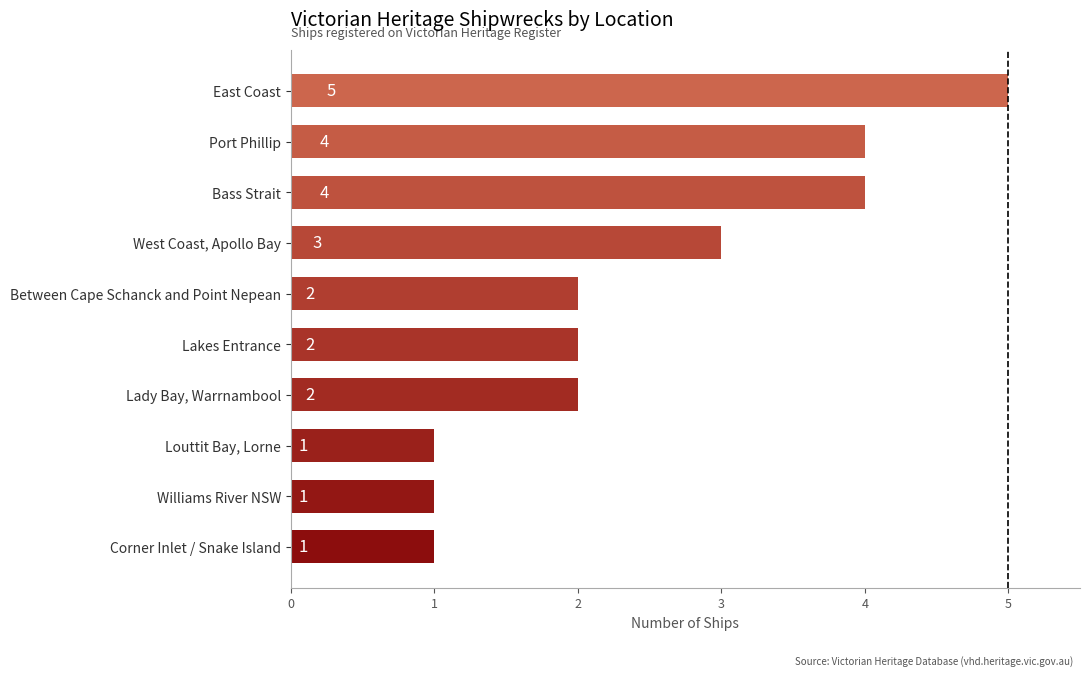

What is the sum of all values?

25